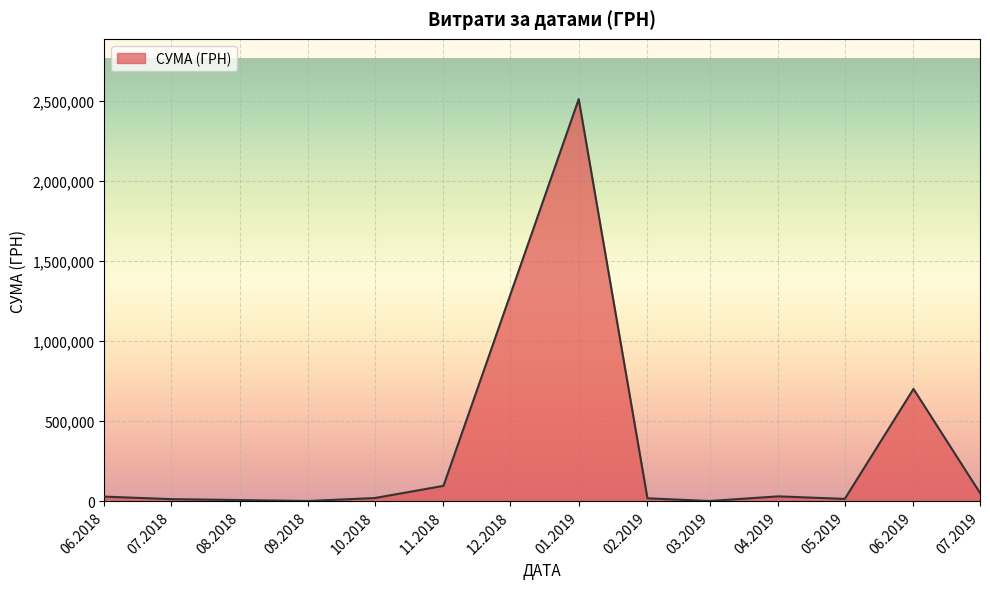

What is the maximum value shown in the chart?

2510363.7